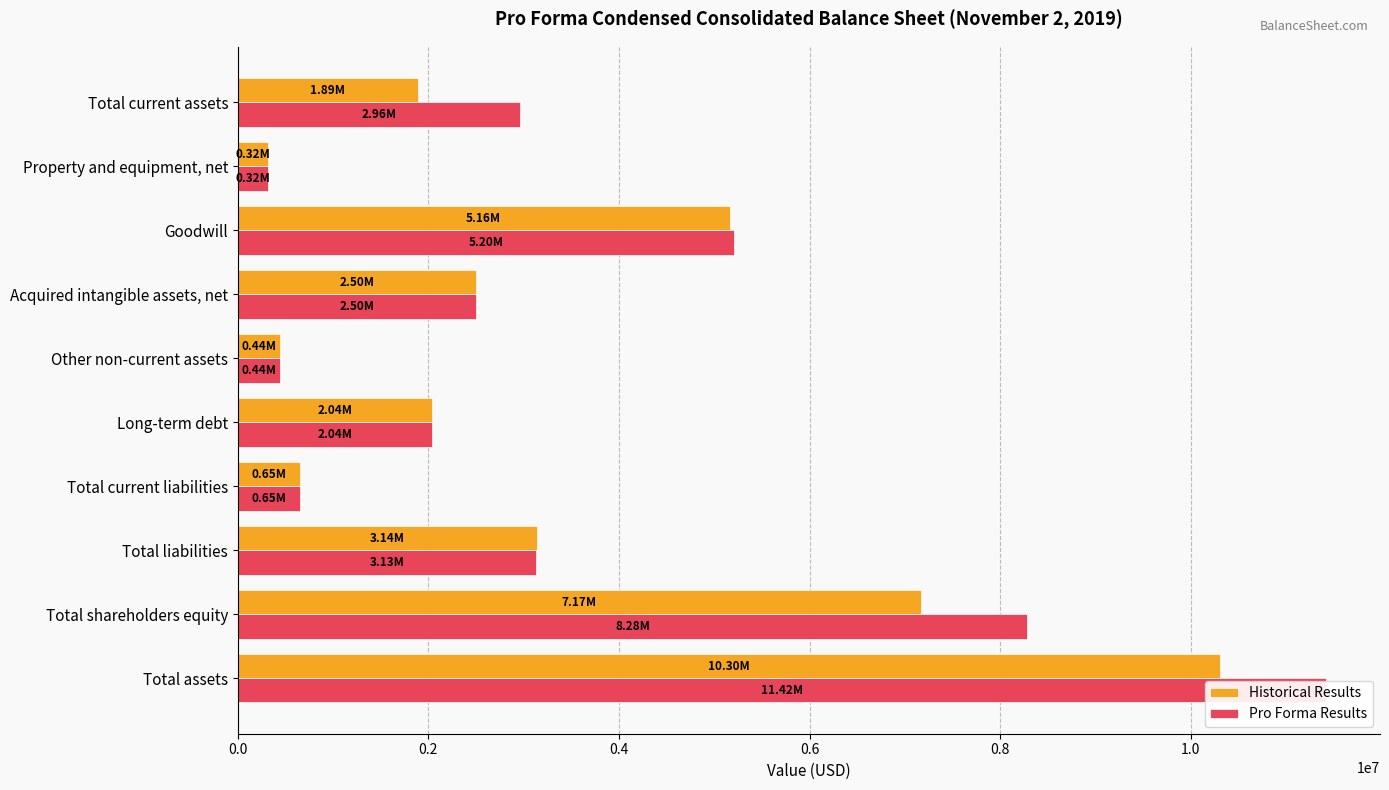

True or false: Pro Forma Results has a value of 7489945 at Goodwill.

False